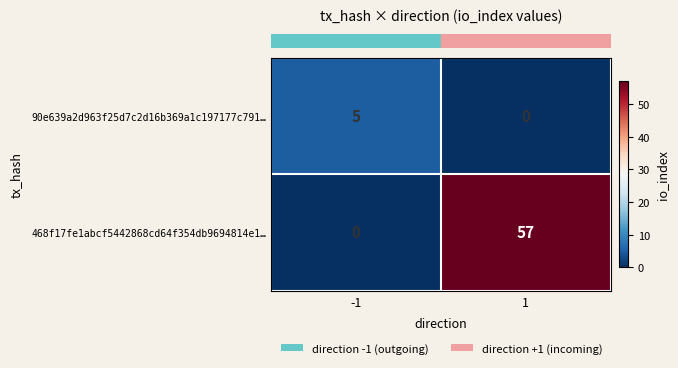

Which series has the largest total across all categories?

468f17fe1abcf5442868cd64f354db9694814e1…